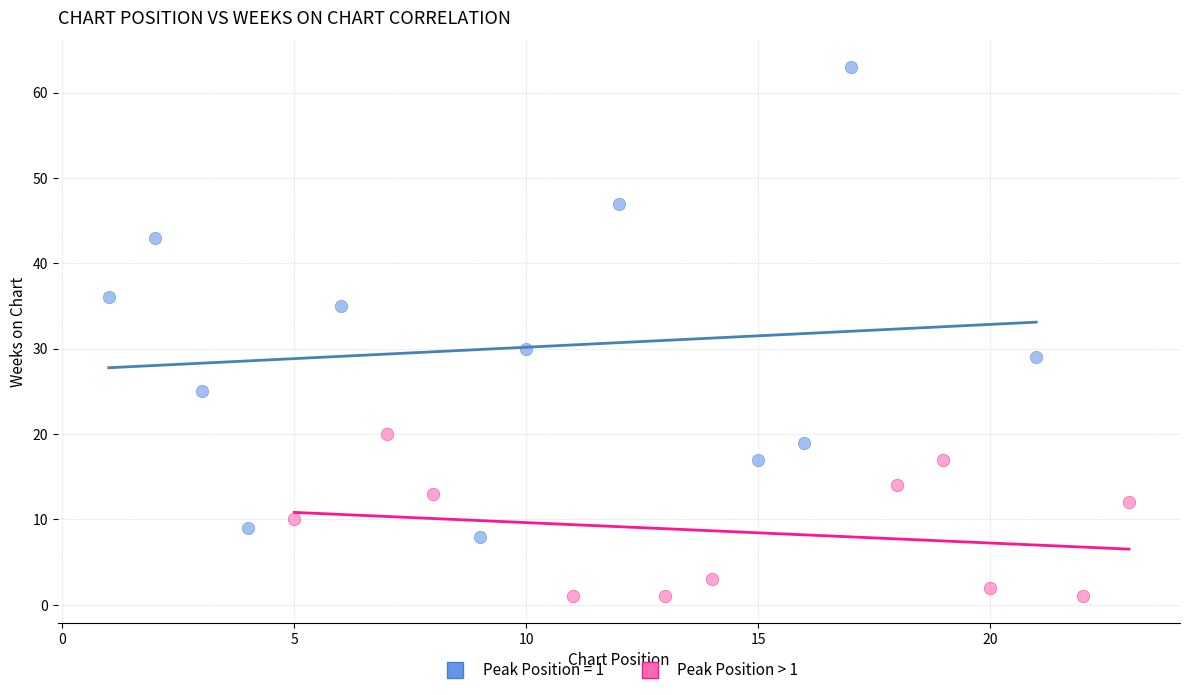

Which series reaches the maximum Y coordinate?

Peak Position = 1